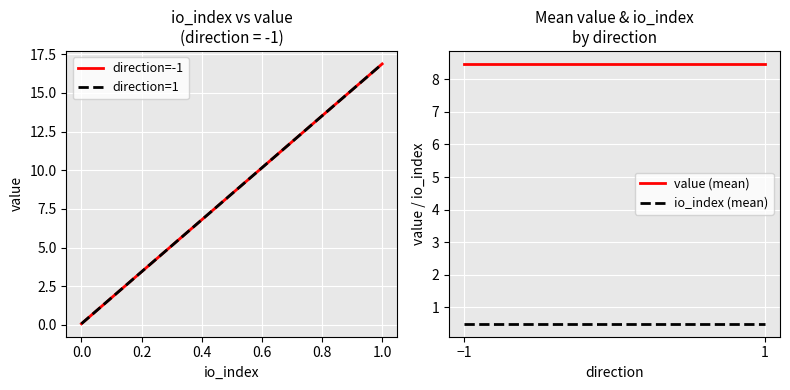

What is the sum of the value (mean) values at 1 and −1?

16.9